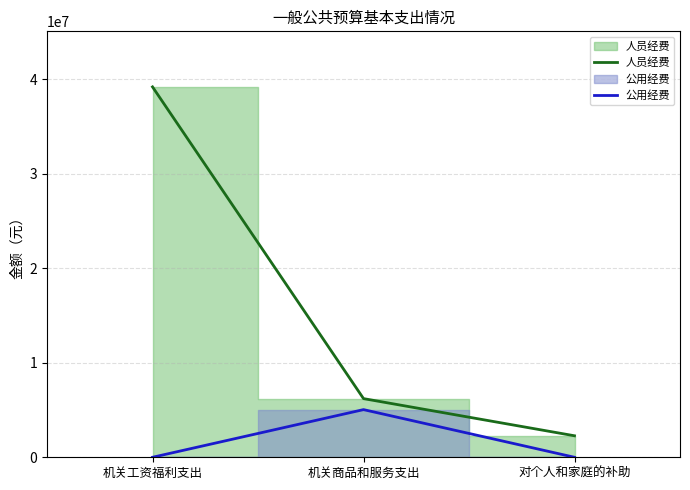

The 公用经费 series shows 1937200.9 at 机关工资福利支出. True or false?

False